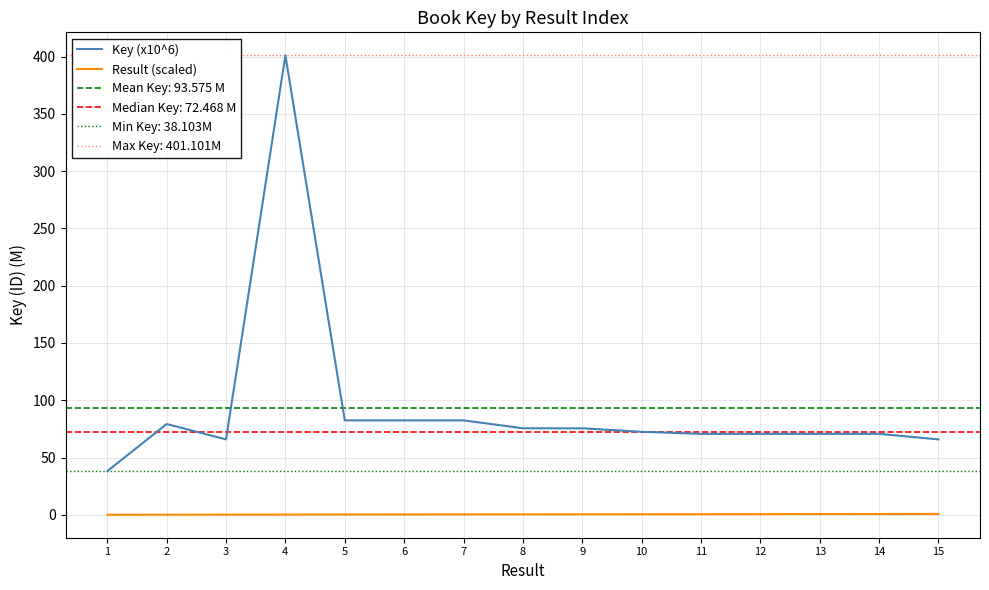

What is the minimum value for Result (scaled)?

0.1